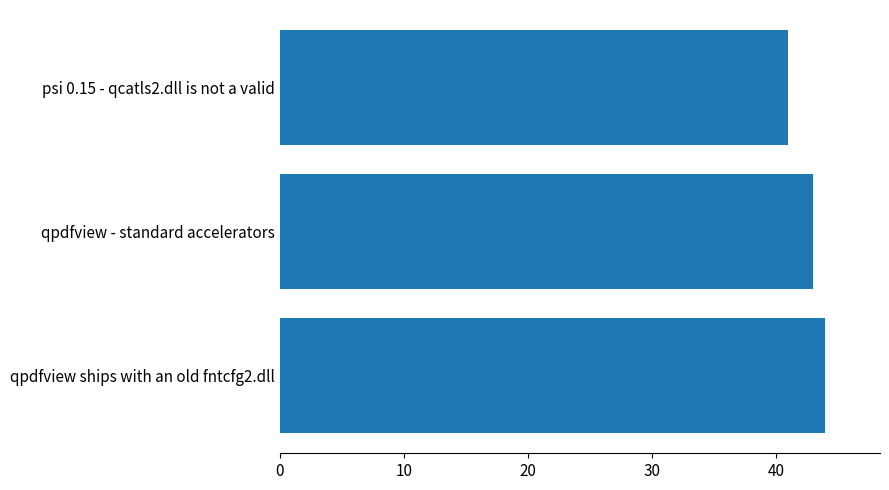

How many distinct data groups are displayed?

1